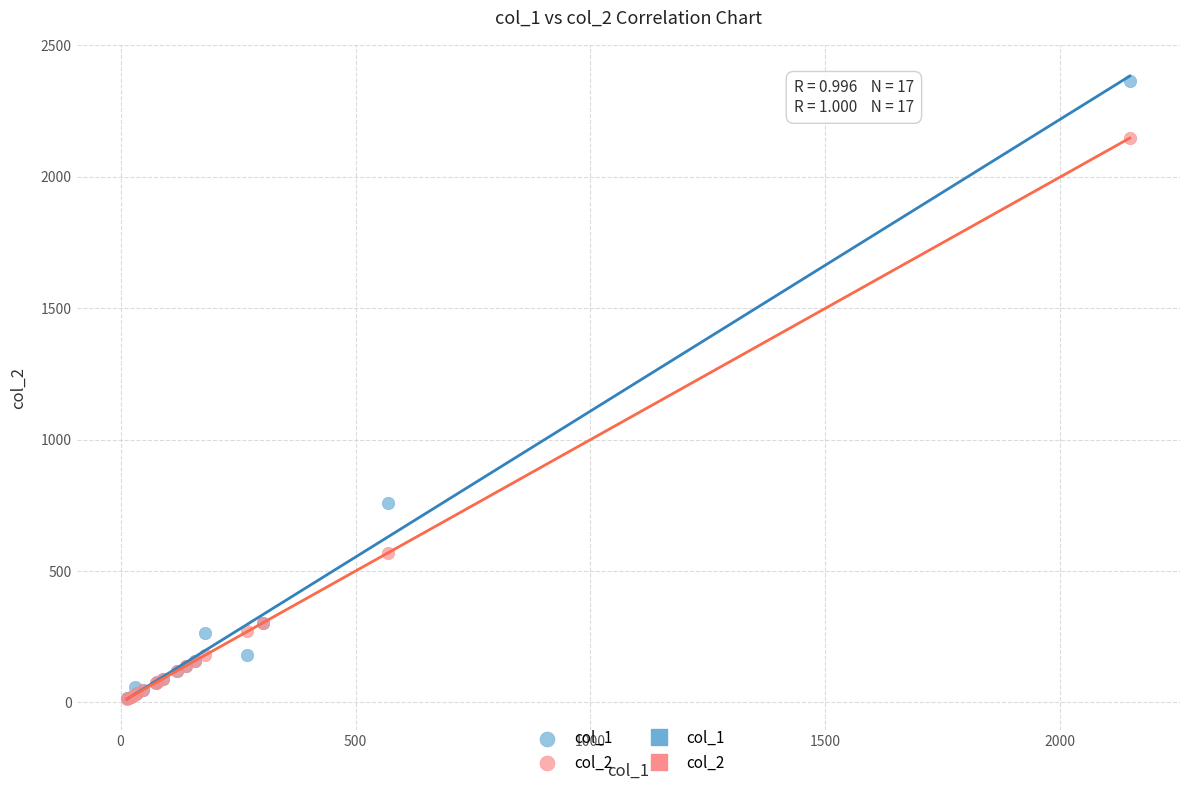

Across all series, what Y value is closest to 1189?

760.0